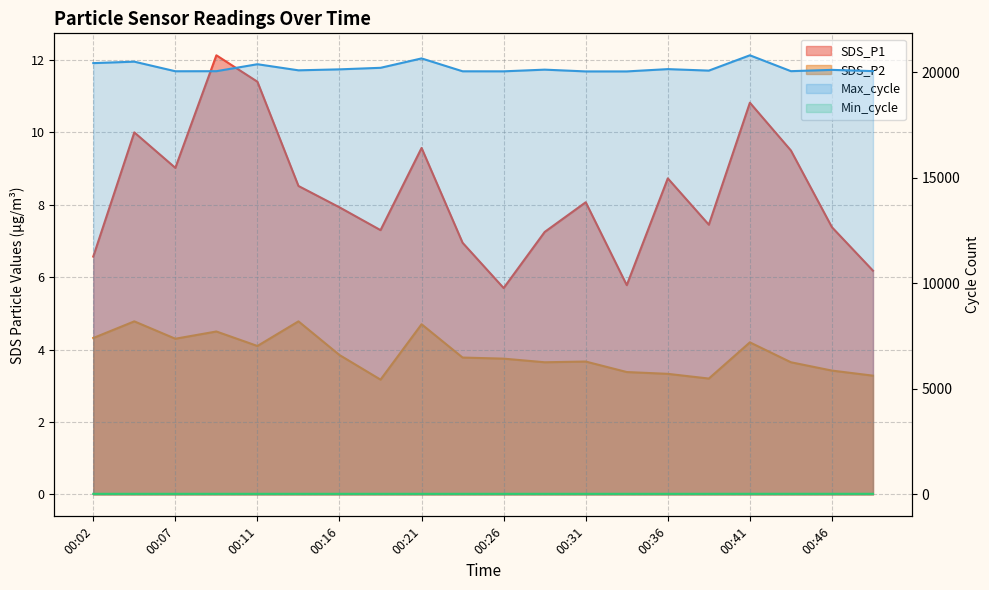

What is the total value across all series at 00:46?

20146.8